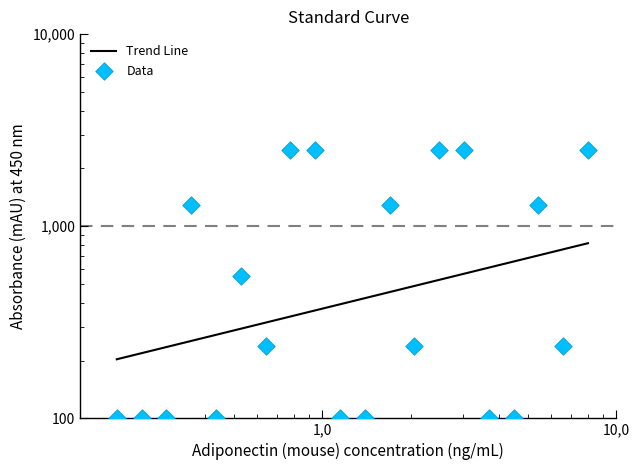

What is the change in value from 11 to 15?

+2400.0